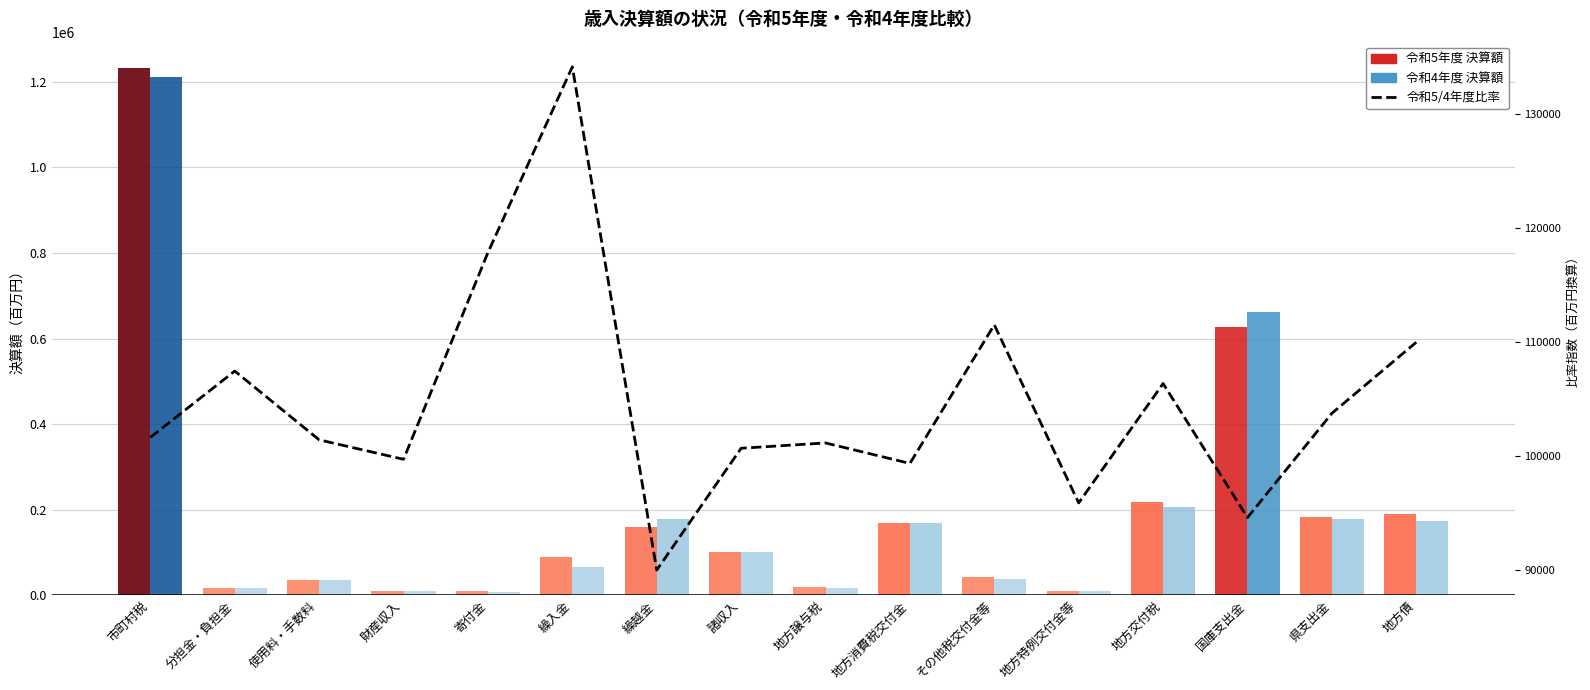

True or false: 令和5年度 決算額 has a value of 16966.0 at 分担金・負担金.

True